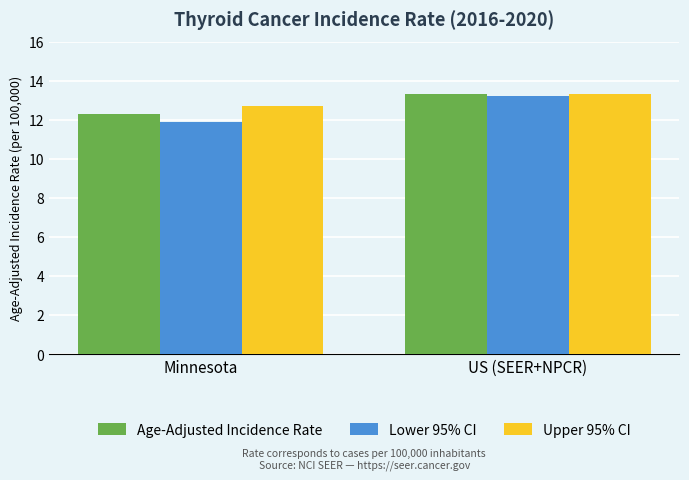

At how many categories does at least one series exceed 13?

1